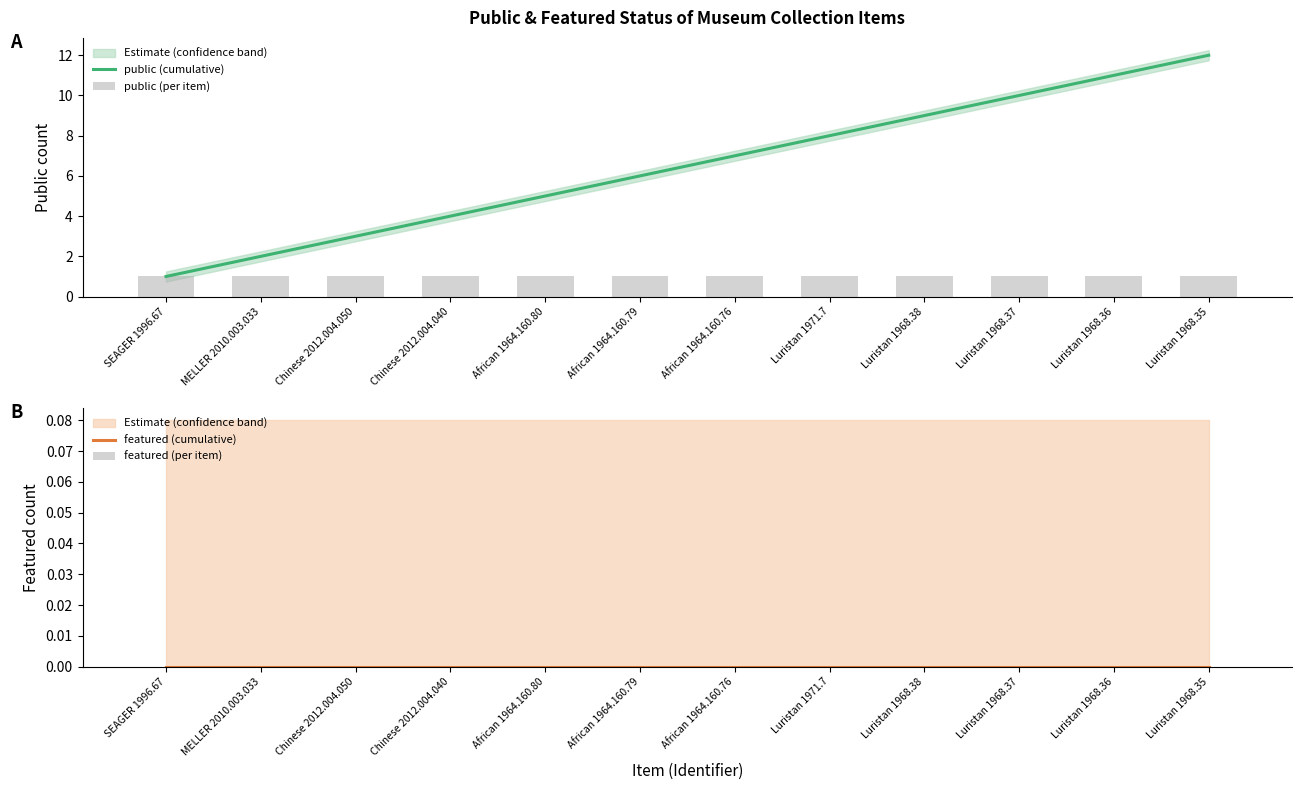

What is the label of the 7th bar from the left?

African 1964.160.76